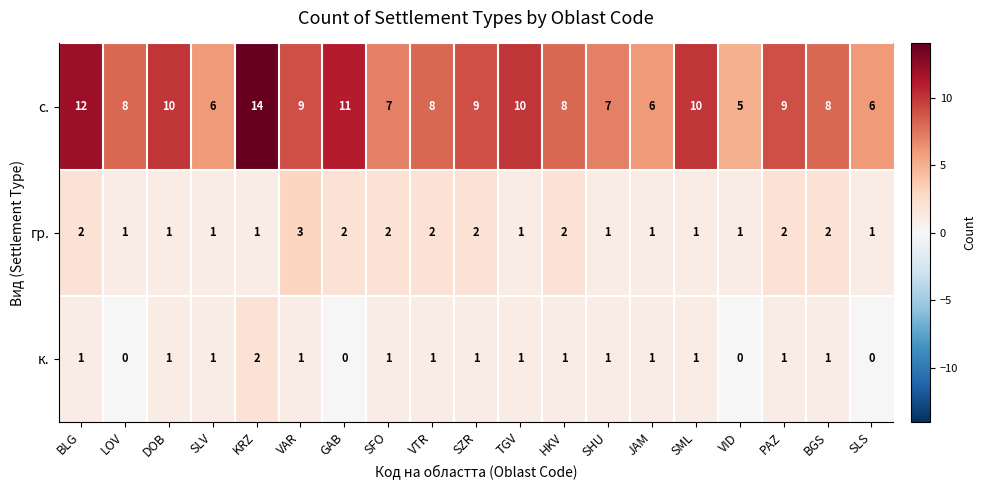

What is the total value across all series at VTR?

11